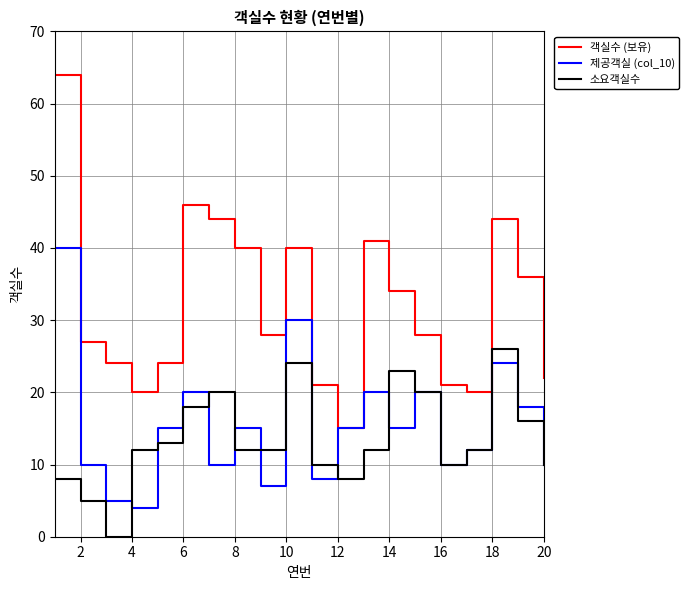

Which series has the widest spread of values?

객실수 (보유)